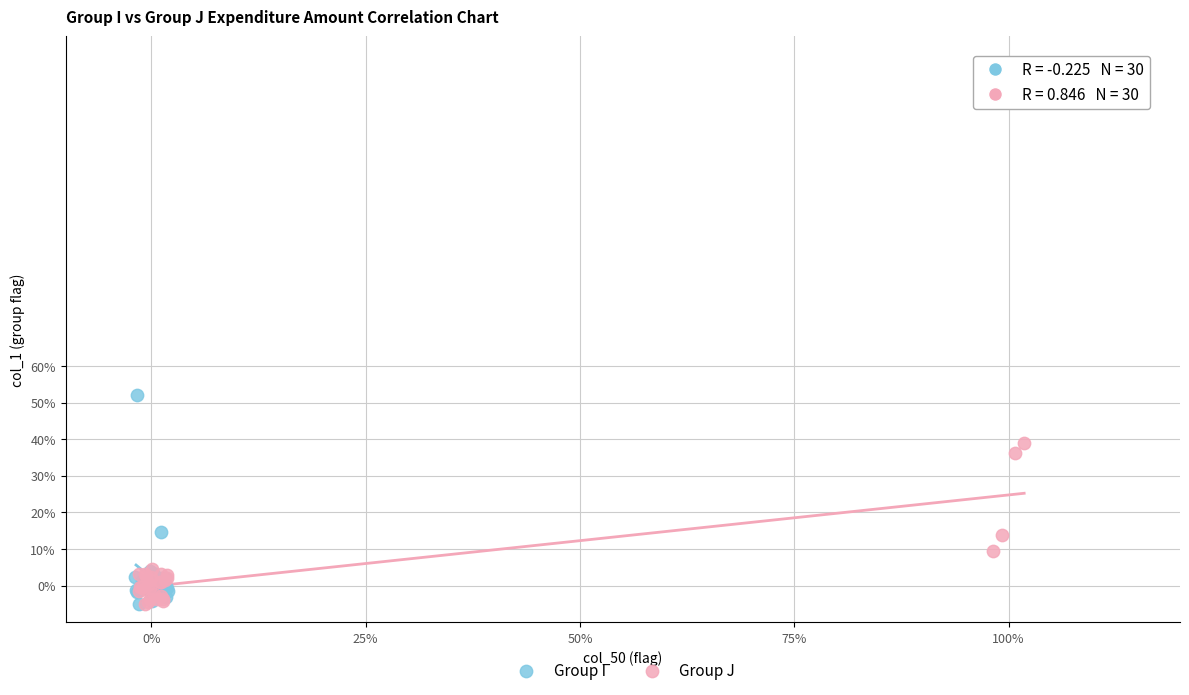

What are all the series names shown in the legend?

Group I, Group J